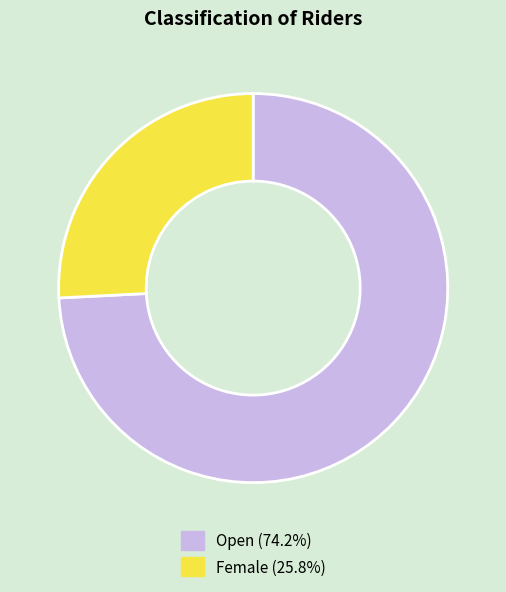

Do Open (74.2%) and Female (25.8%) together represent more than half of the pie?

Yes